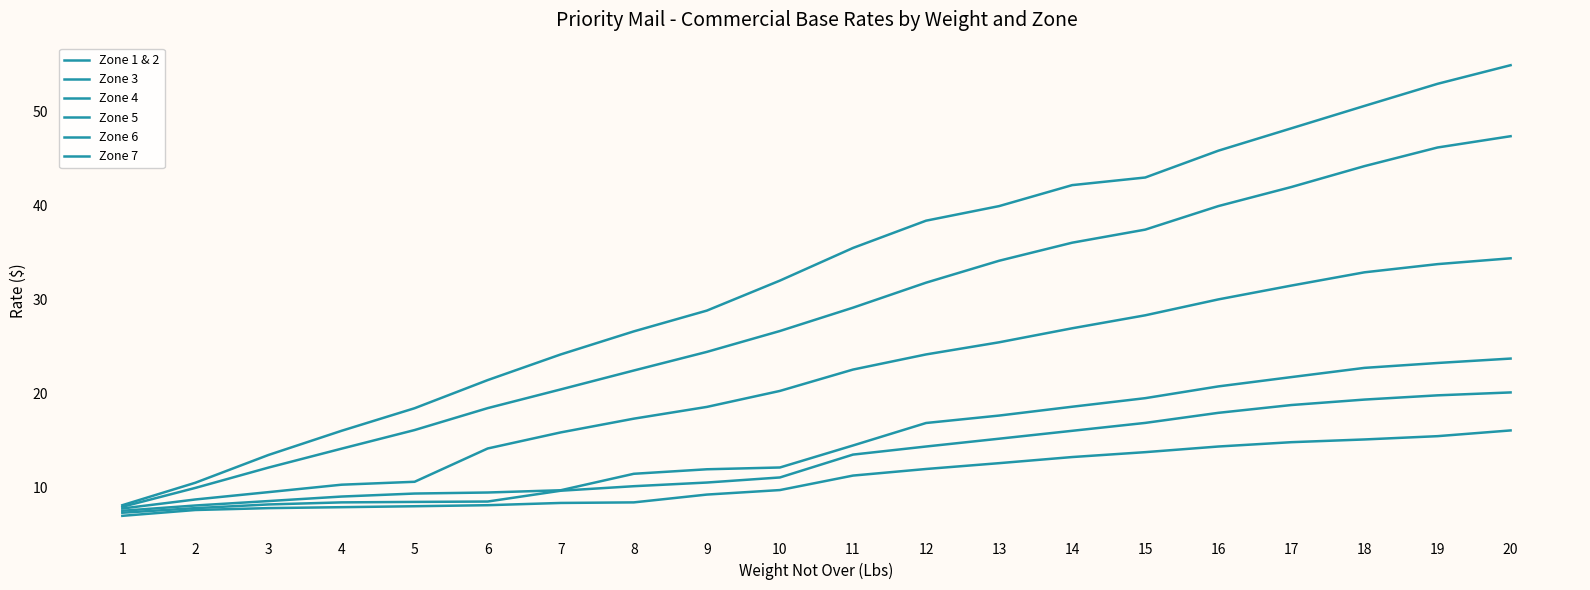

What is the spread (max minus min) of values at 13?

27.3